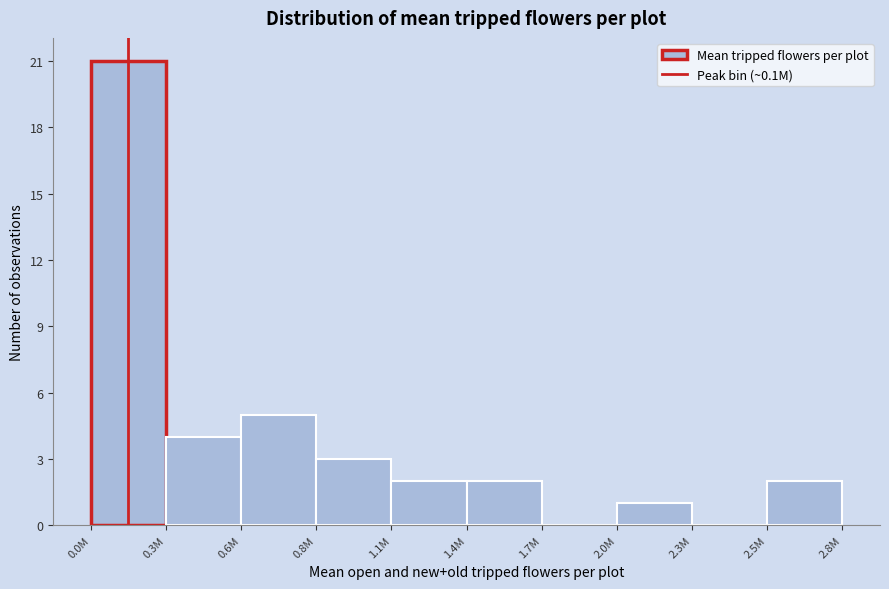

Reading left to right, what are all the values shown in this chart?

0.0M=21	0.3M=4	0.6M=5	0.8M=3	1.1M=2	1.4M=2	1.7M=0	2.0M=1	2.3M=0	2.5M=2